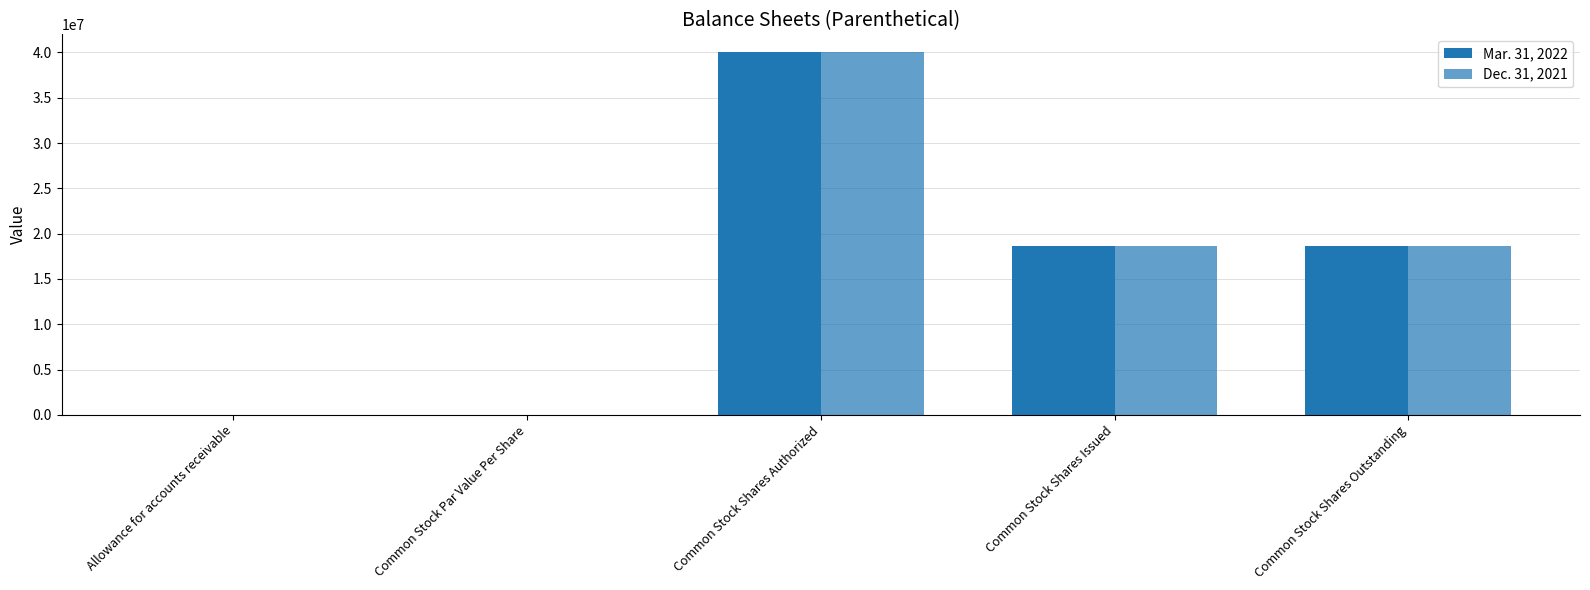

The Mar. 31, 2022 series shows 12628968.6 at Common Stock Shares Issued. True or false?

False